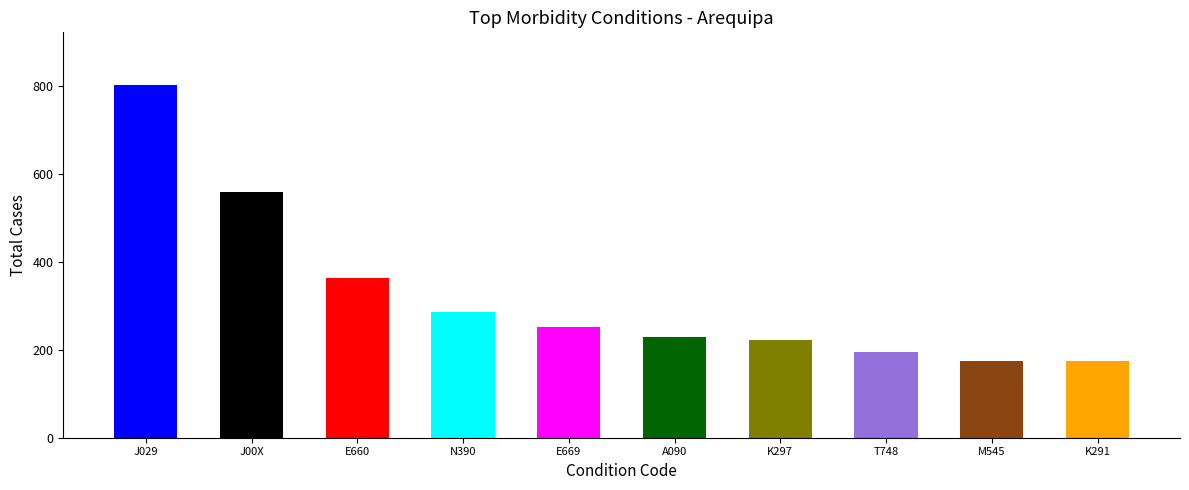

List the labels in order of value, smallest first.

K291, M545, T748, K297, A090, E669, N390, E660, J00X, J029